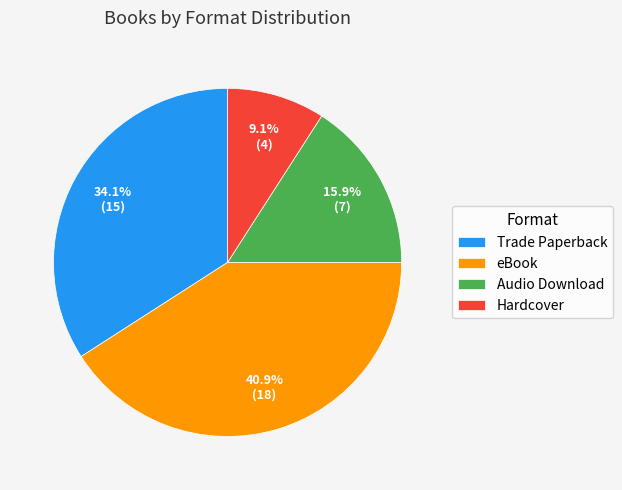

How many segments does this pie chart have?

4